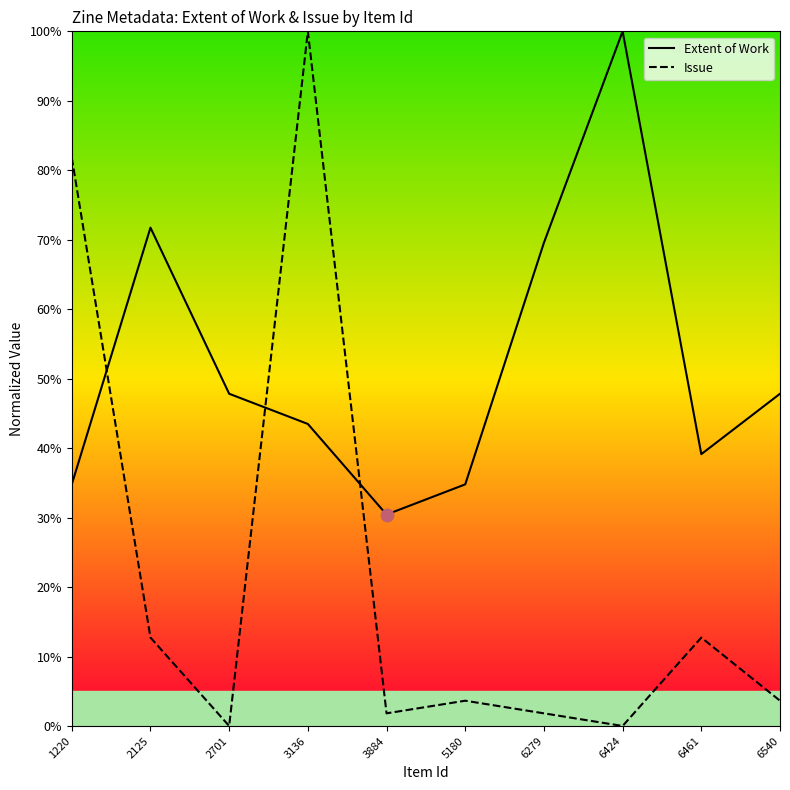

Which series has the widest spread of values?

Issue